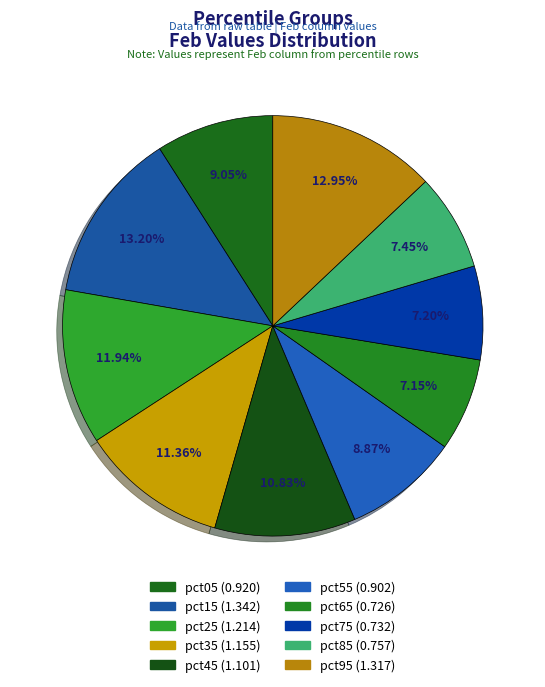

Does pct65 represent more than half of the total?

No